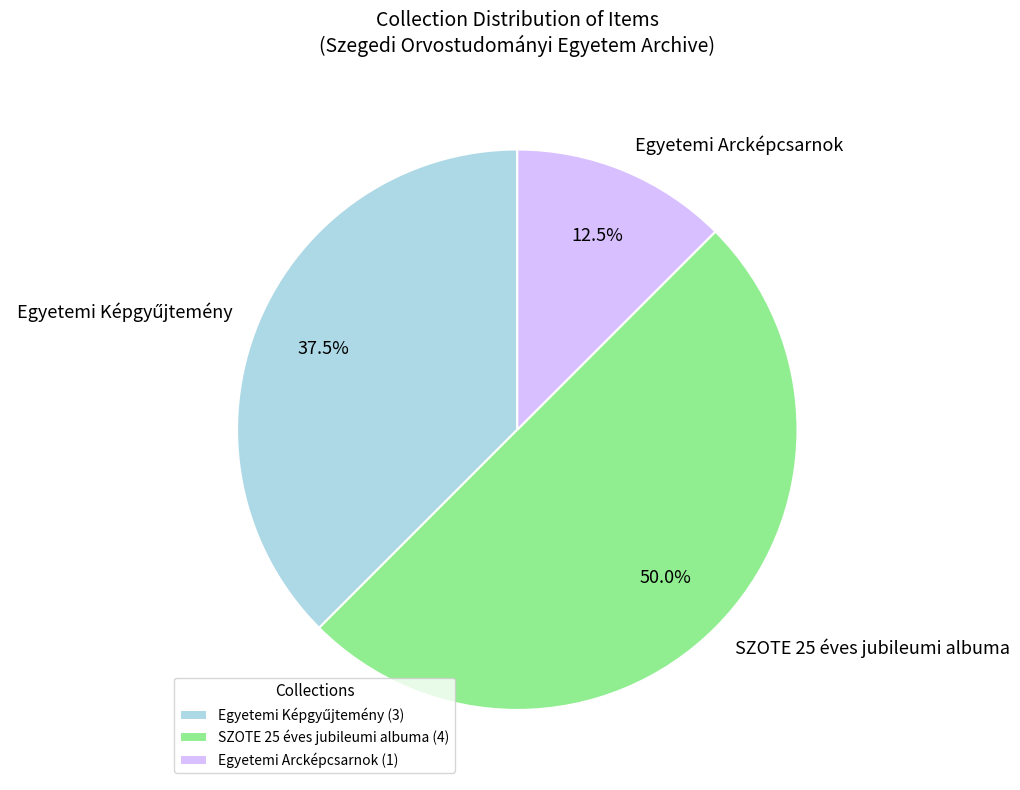

What is the ratio of the value at SZOTE 25 éves jubileumi albuma to the value at Egyetemi Arcképcsarnok?

4.0